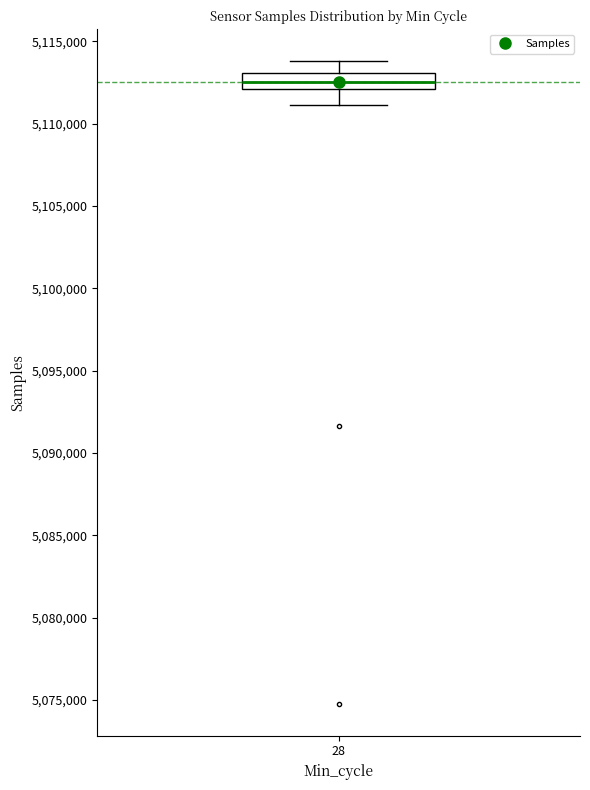

Read this box plot against the y-axis: the position of the median line, the range covered by the box, and the ends of both whiskers. The values are not printed on the chart, so give them approximately, as read against the axis.

median 5112500, box 5112000 to 5113000, whiskers 5111000 to 5114000